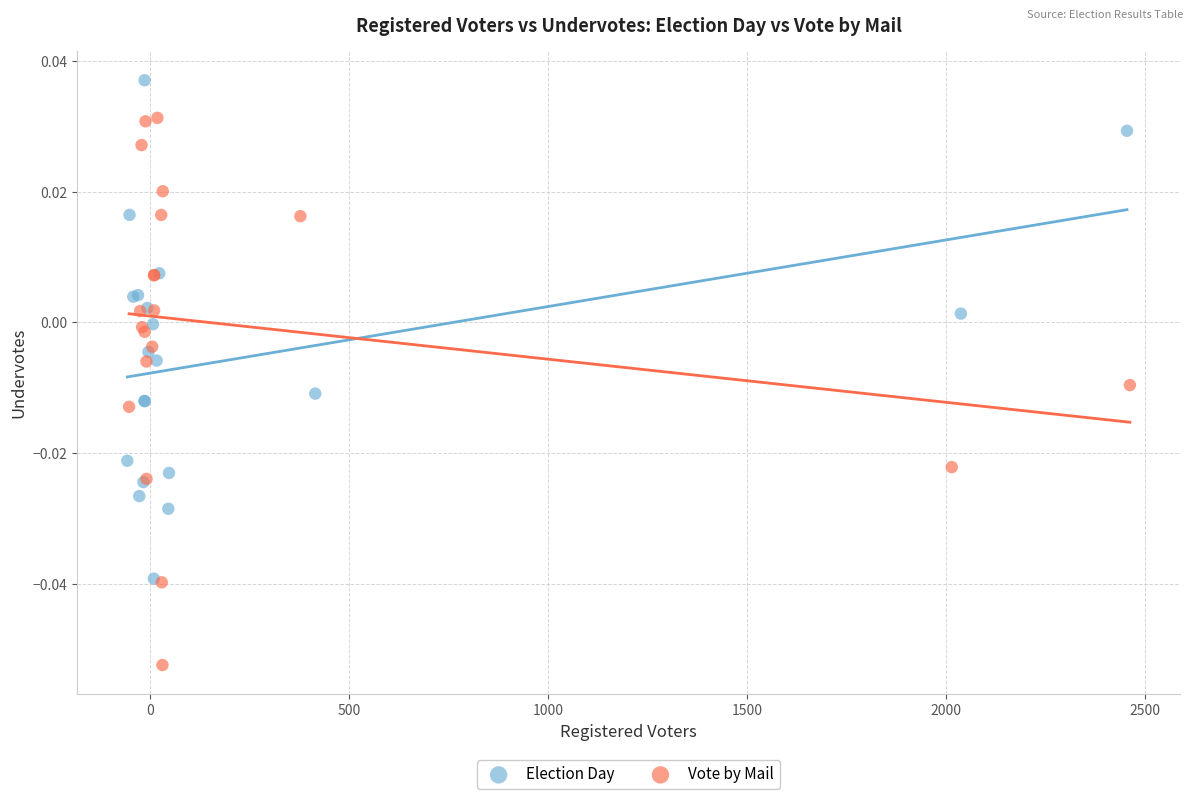

What are all the series names shown in the legend?

Election Day, Vote by Mail